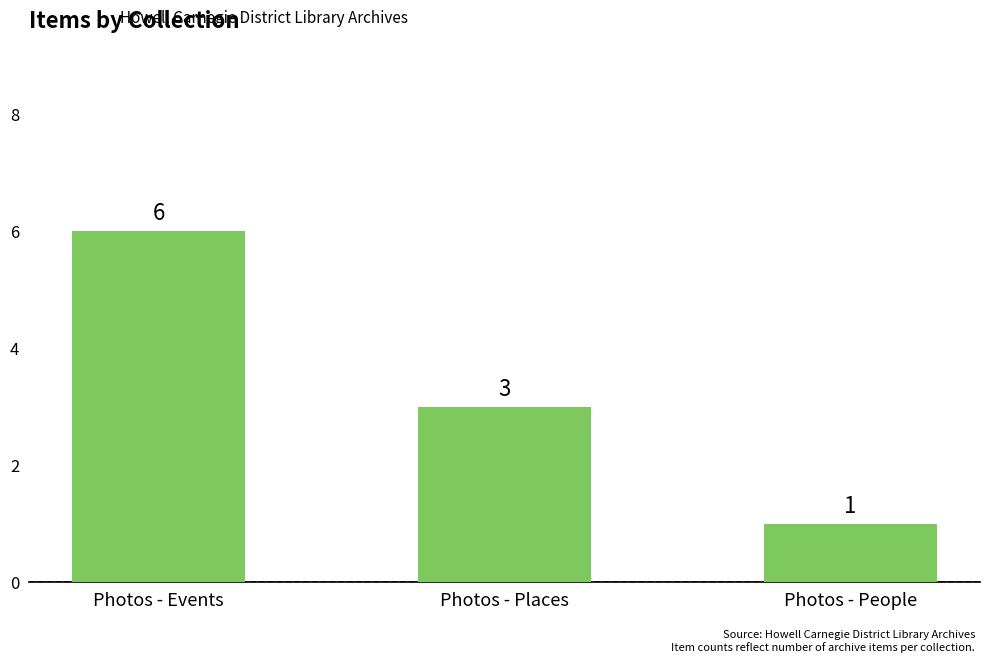

List the labels in order of value, smallest first.

Photos - People, Photos - Places, Photos - Events